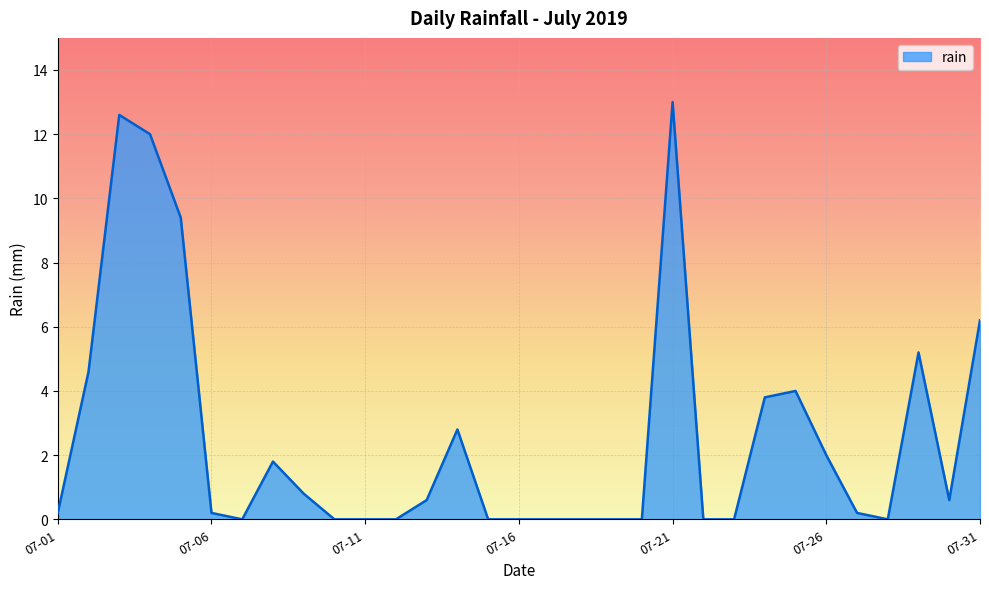

What is the maximum value shown in the chart?

13.0